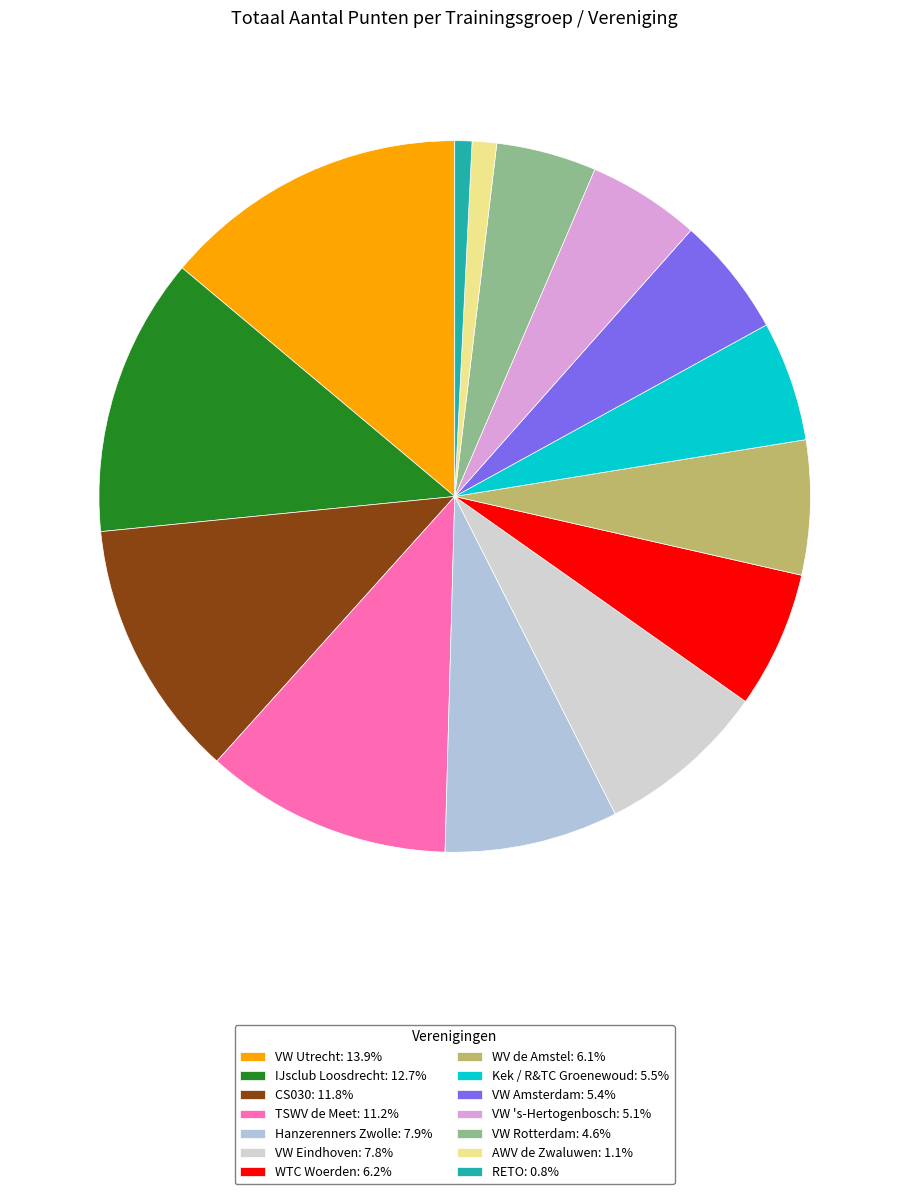

Does VW Utrecht represent more than half of the total?

No